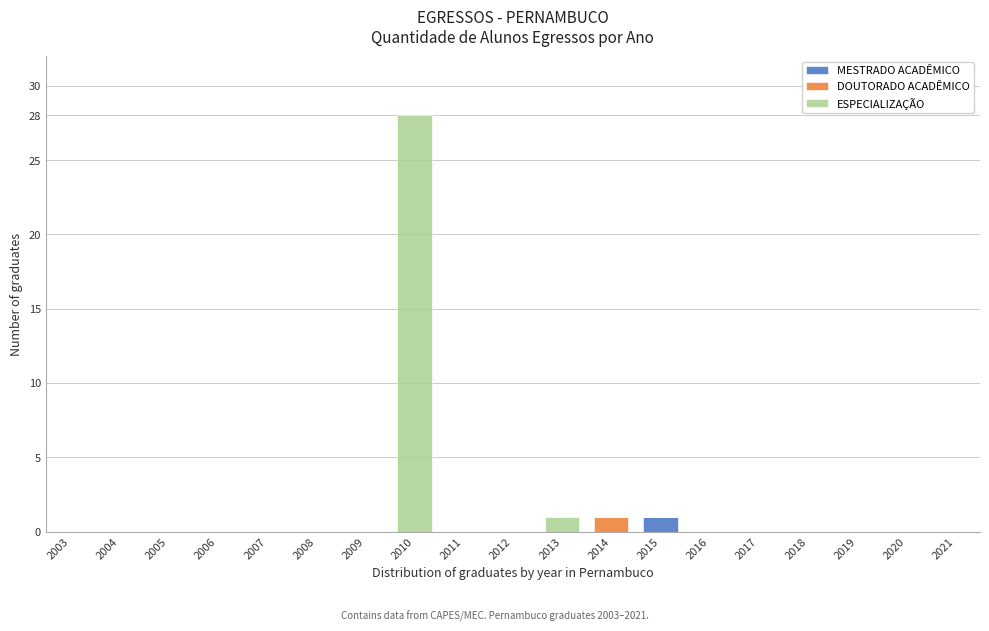

At which category is the sum across all series the highest?

2010